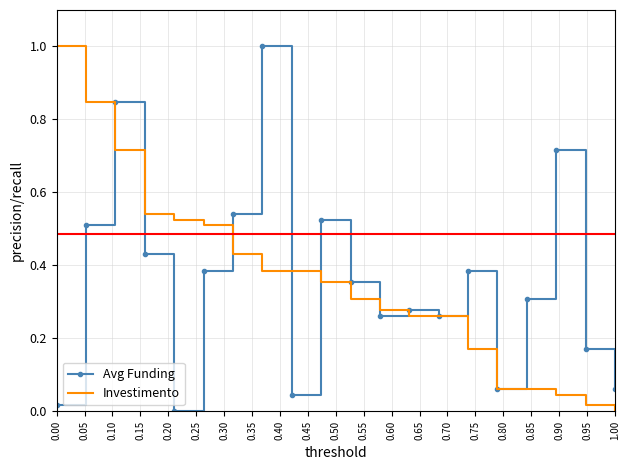

True or false: Avg Funding and Investimento intersect in this chart.

True